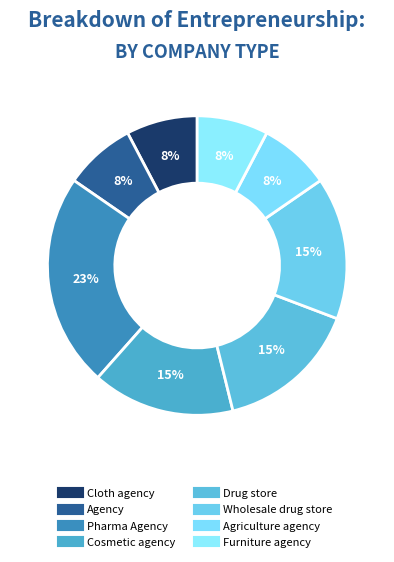

To the nearest percent, what is the difference between the largest and smallest slice percentages?

15%